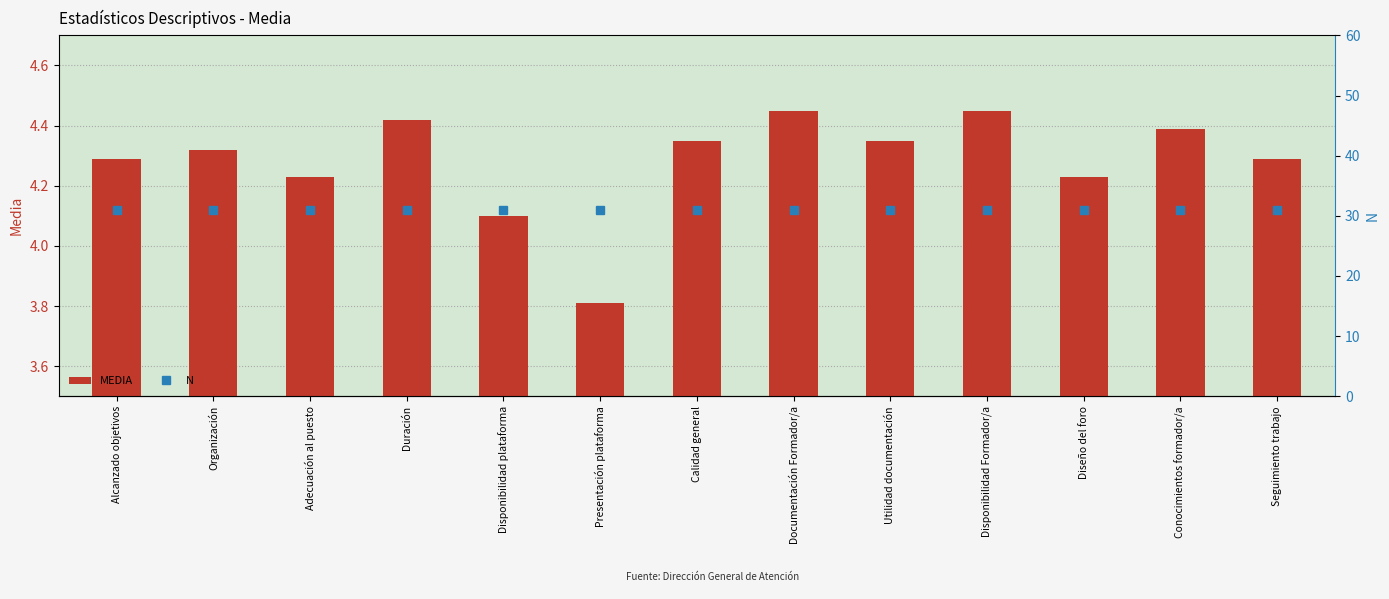

What is the difference between the maximum and minimum values in the MEDIA series?

0.6